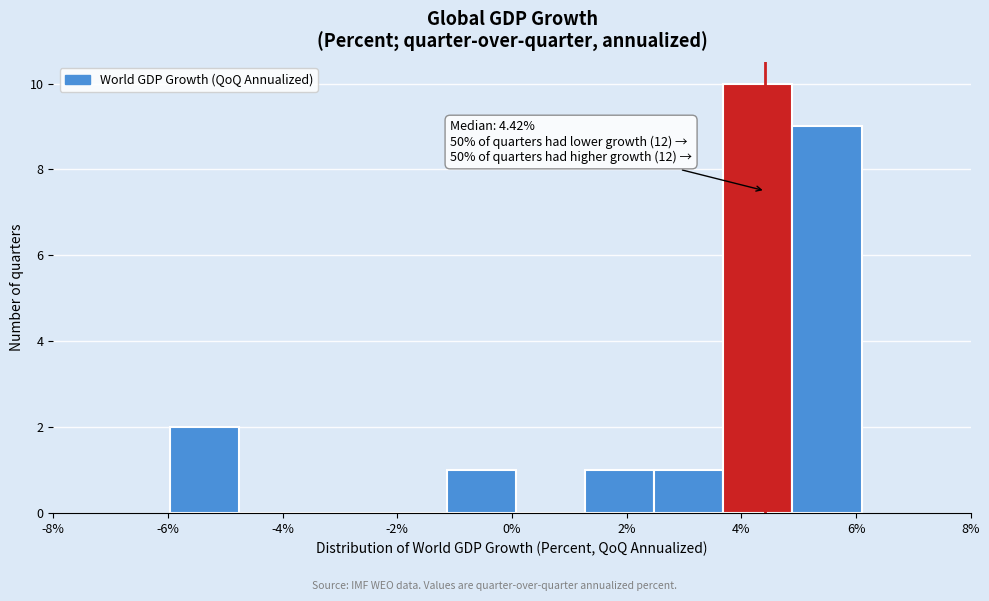

Which range on the x-axis has the tallest bar?

3.6 to 4.8